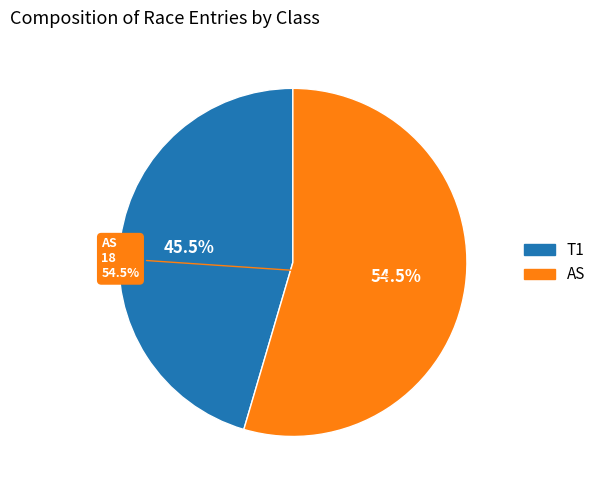

The T1 slice represents 35% of the pie. True or false?

False